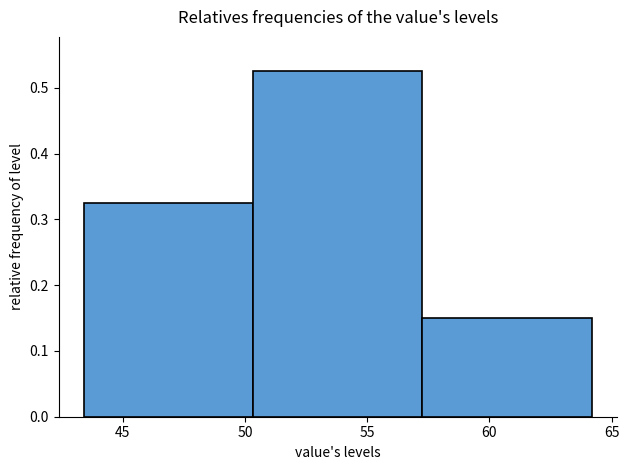

Reading left to right, list every bar in this chart as the range it spans on the x-axis followed by its height. Neither the bar edges nor the heights are printed on the chart, so give them approximately, as read against the axes.

43.5 to 50.5: 0.33
50.5 to 57.5: 0.53
57.5 to 64.0: 0.15